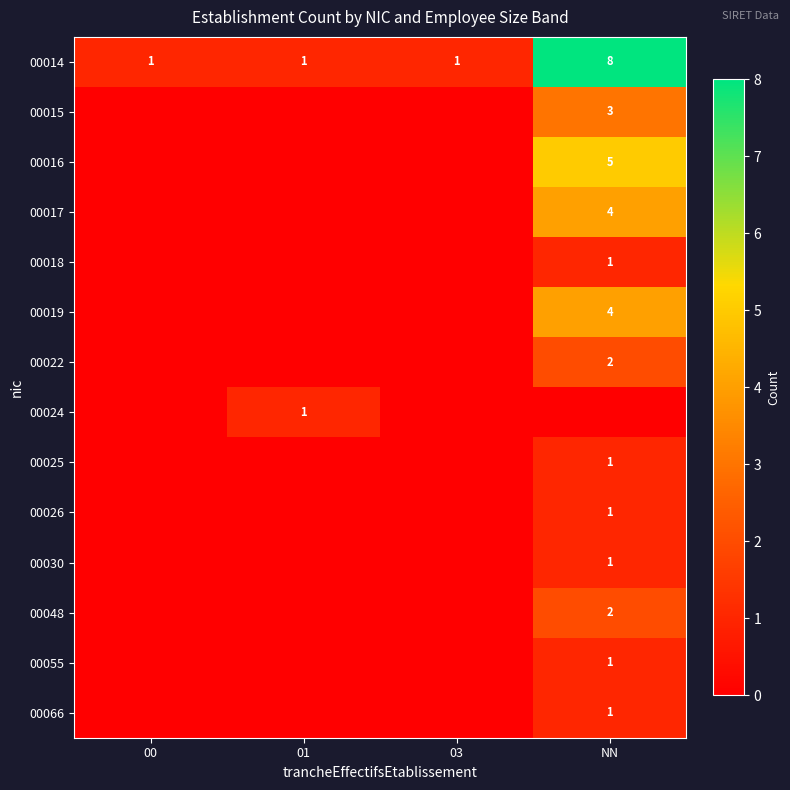

Is it true that 00025 equals 2 at NN?

False